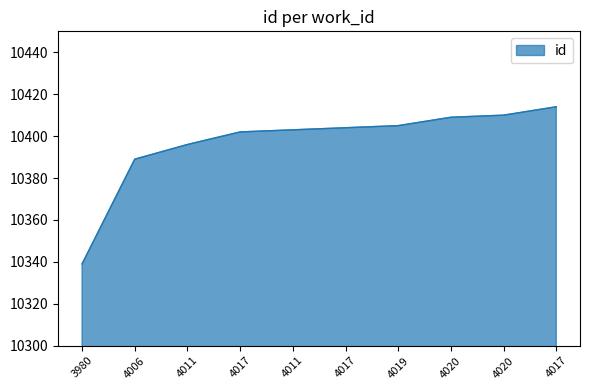

Reading right to left, transcribe all the data shown in this chart.

4017=10414	4020=10410	4020=10409	4019=10405	4017=10404	4011=10403	4017=10402	4011=10396	4006=10389	3980=10339